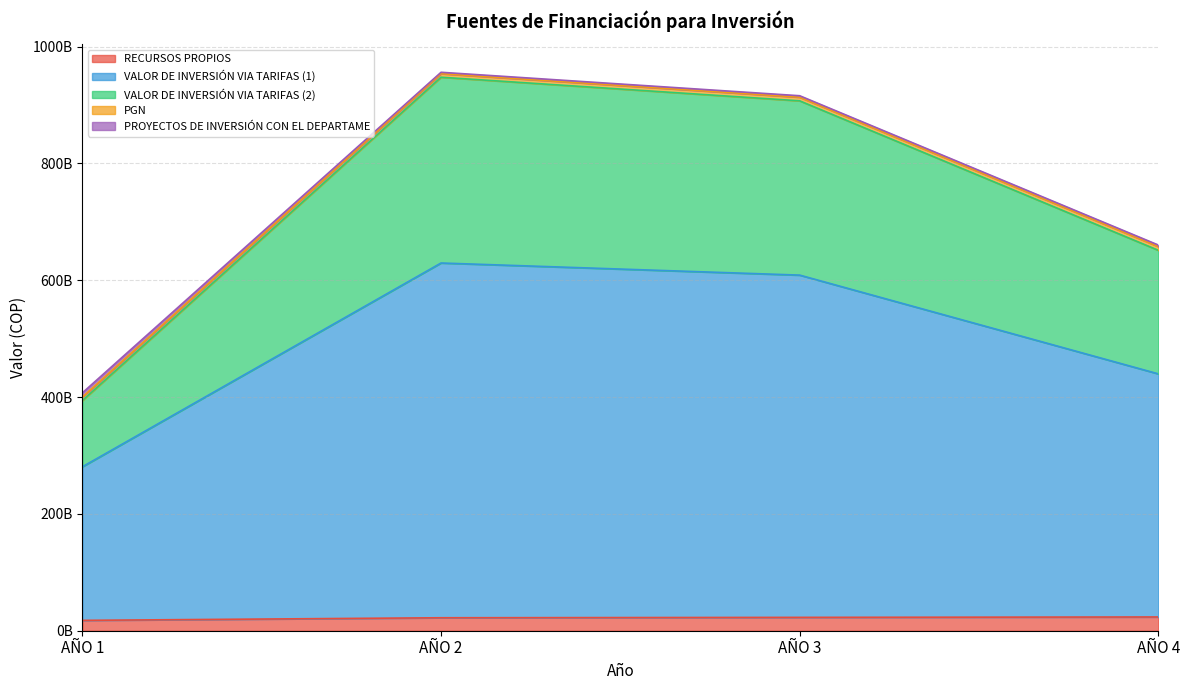

Does the chart display data point markers on the line(s)?

No